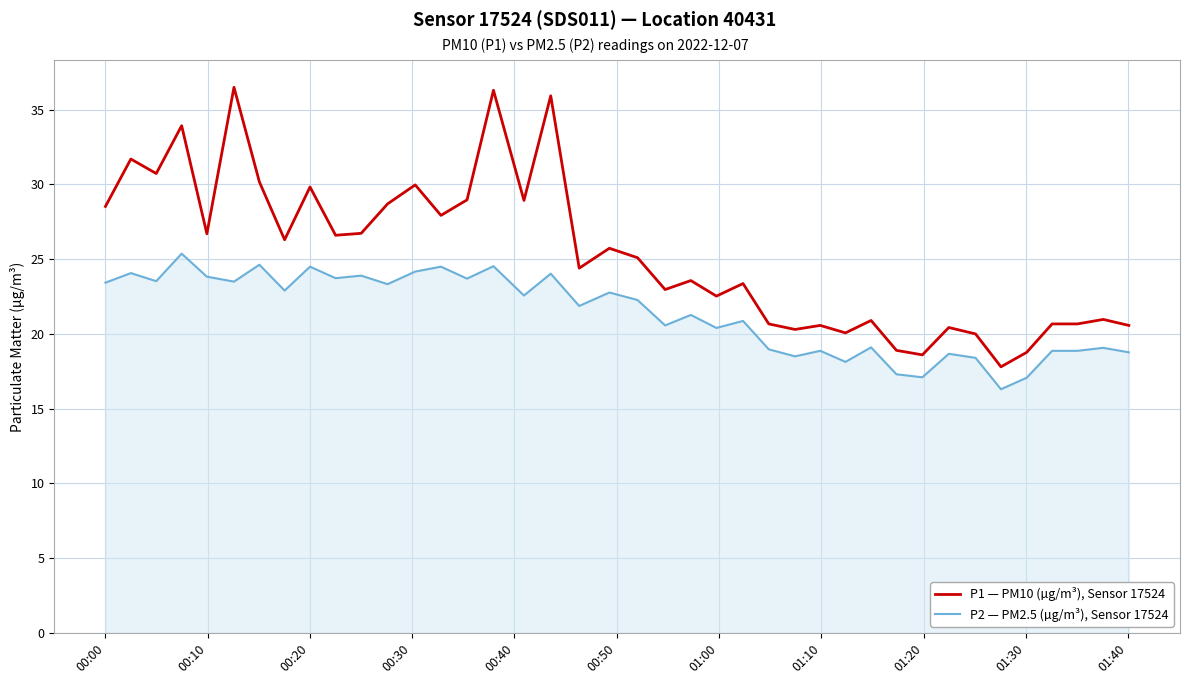

Which series has the largest total across all categories?

P1 — PM10 (µg/m³), Sensor 17524